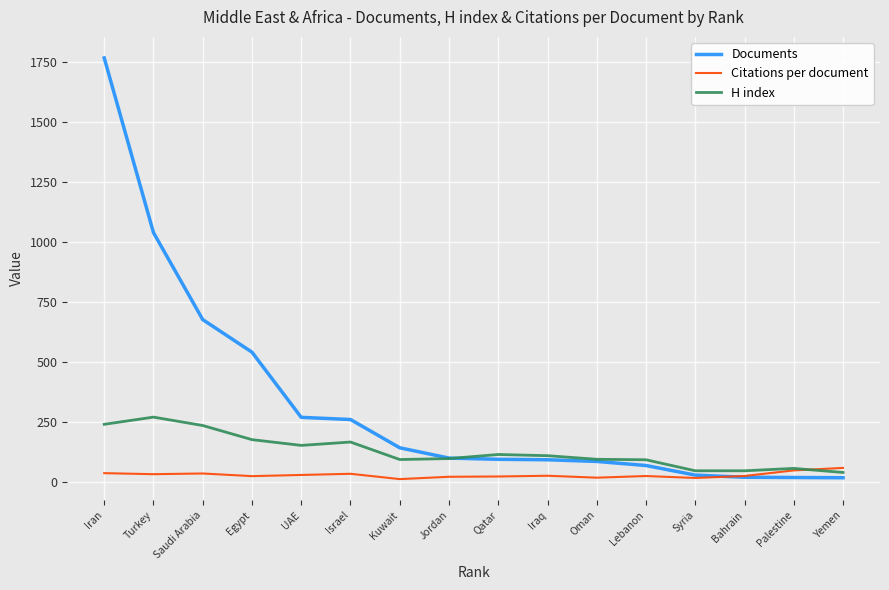

How many values in the H index series are below 108?

8